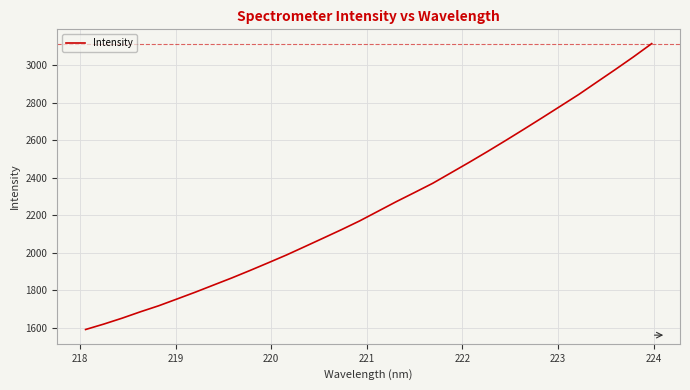

What is the minimum value shown in the chart?

1591.7